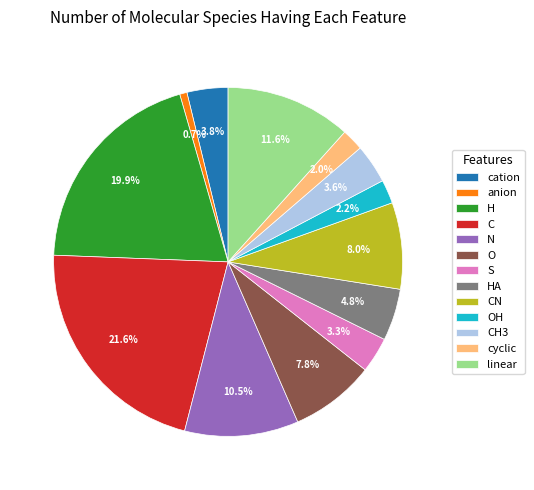

What portion of the pie excludes cation?

96.2%